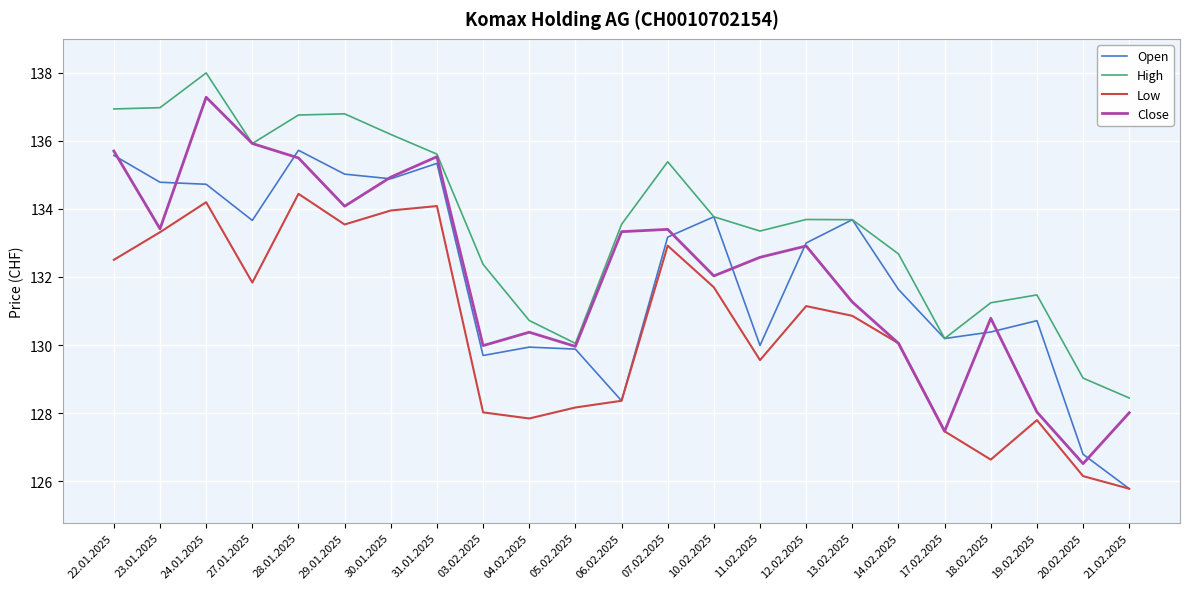

The High series shows 219.4 at 19.02.2025. True or false?

False